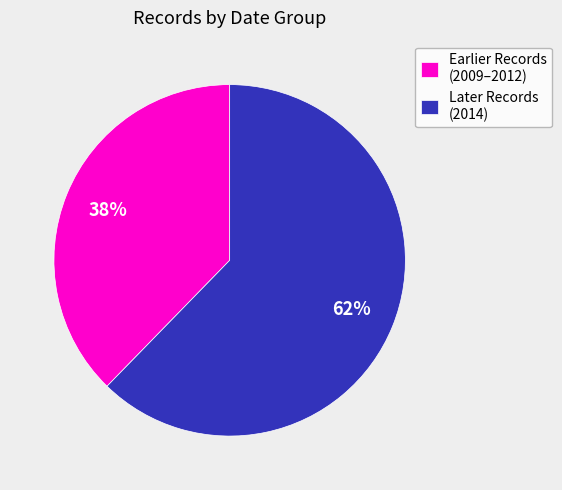

Do Later Records (2014) and Earlier Records (2009–2012) together represent more than half of the pie?

Yes